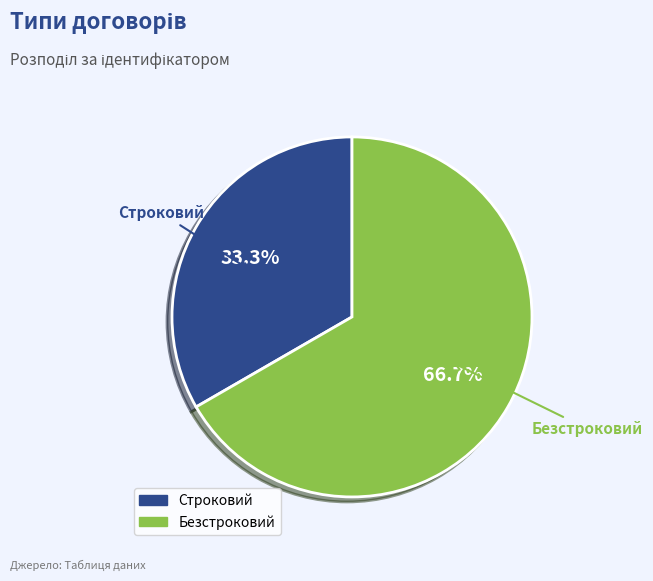

What is the ratio of the value at Строковий to the value at Безстроковий?

0.5